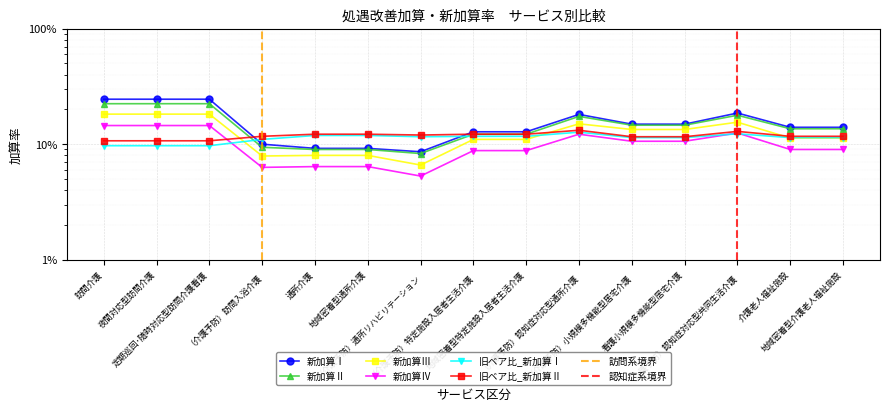

At which category does the chart reach its peak across all series?

訪問介護